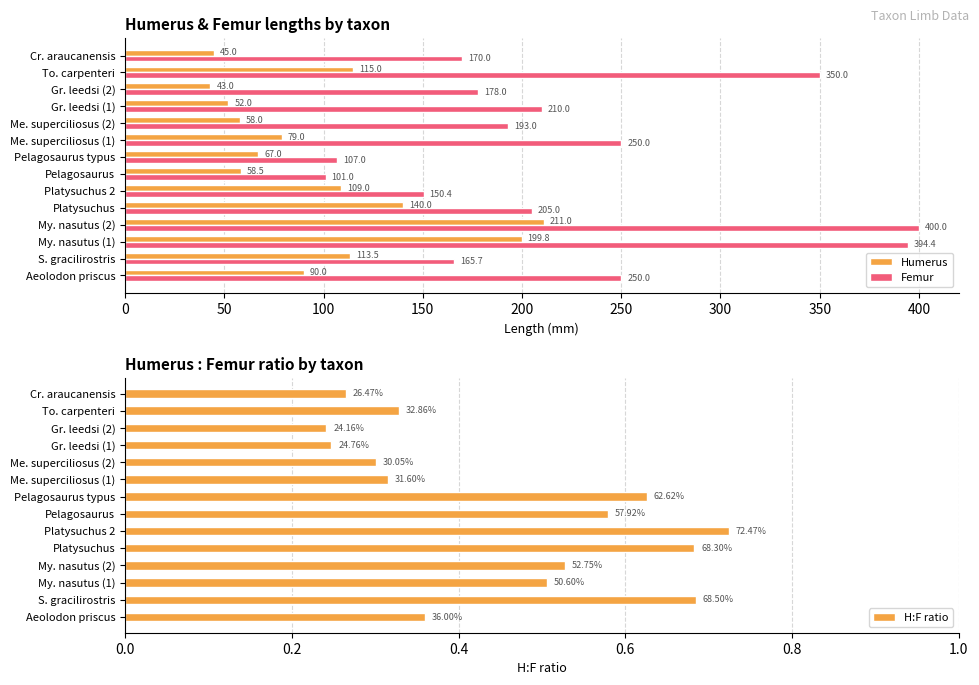

What is the difference between the second highest and minimum values in the Femur series?

293.4